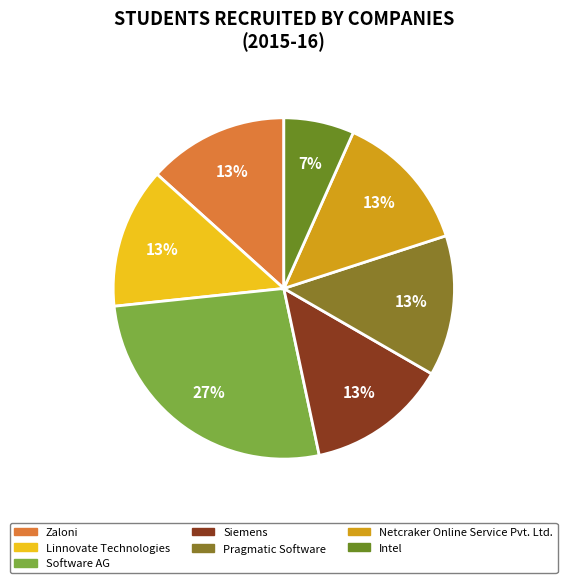

What is the ratio of the value at Linnovate Technologies to the value at Zaloni?

1.0